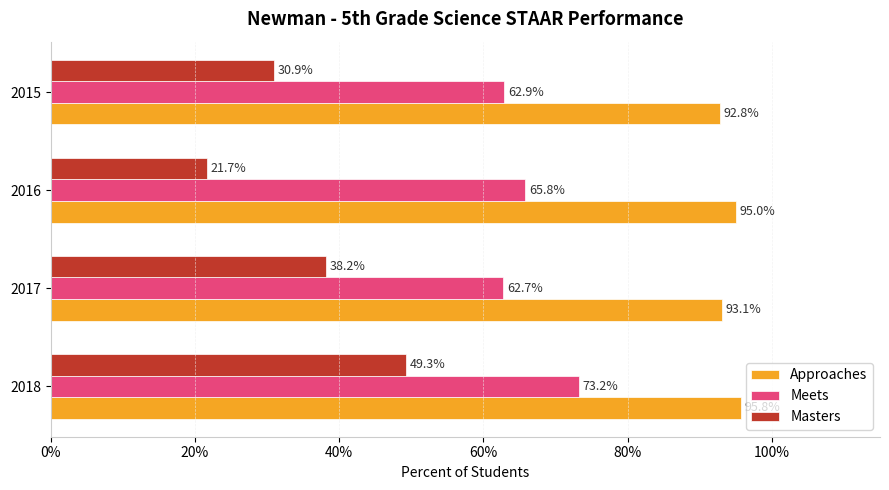

What is the difference between the maximum and minimum values in the Approaches series?

3.0